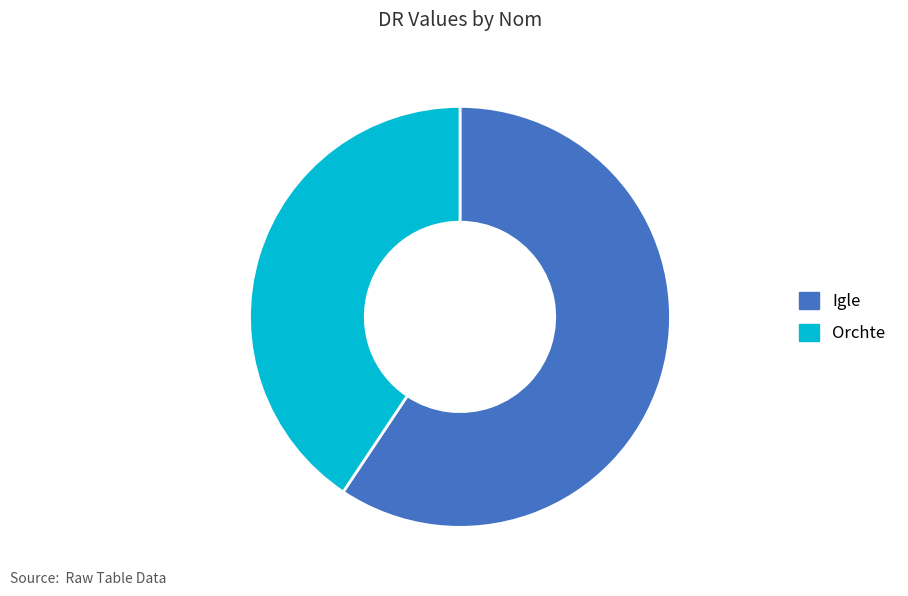

Does Orchte account for over 50% of the chart?

No